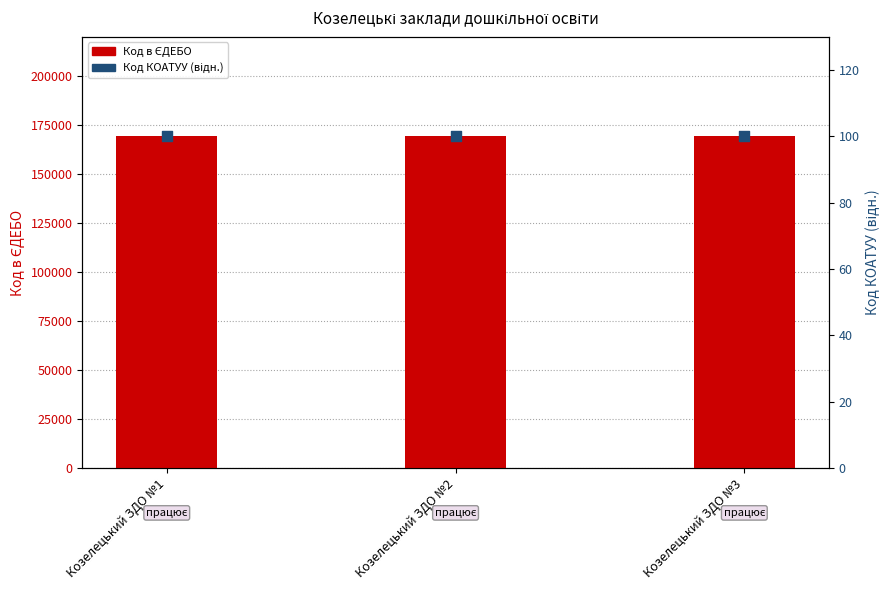

At how many categories does at least one series exceed 93121?

3